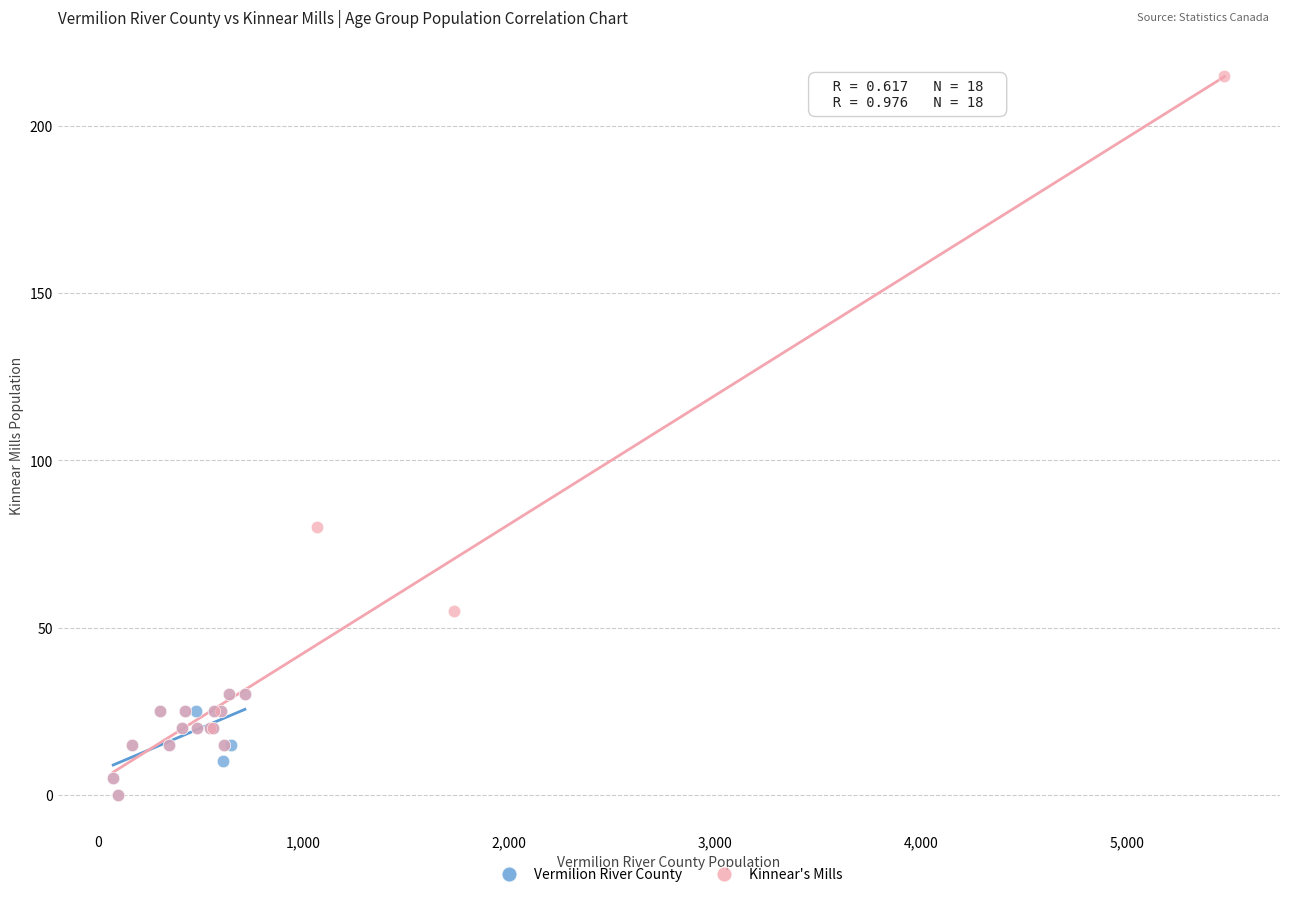

Which series has the widest spread of Y values?

Kinnear's Mills